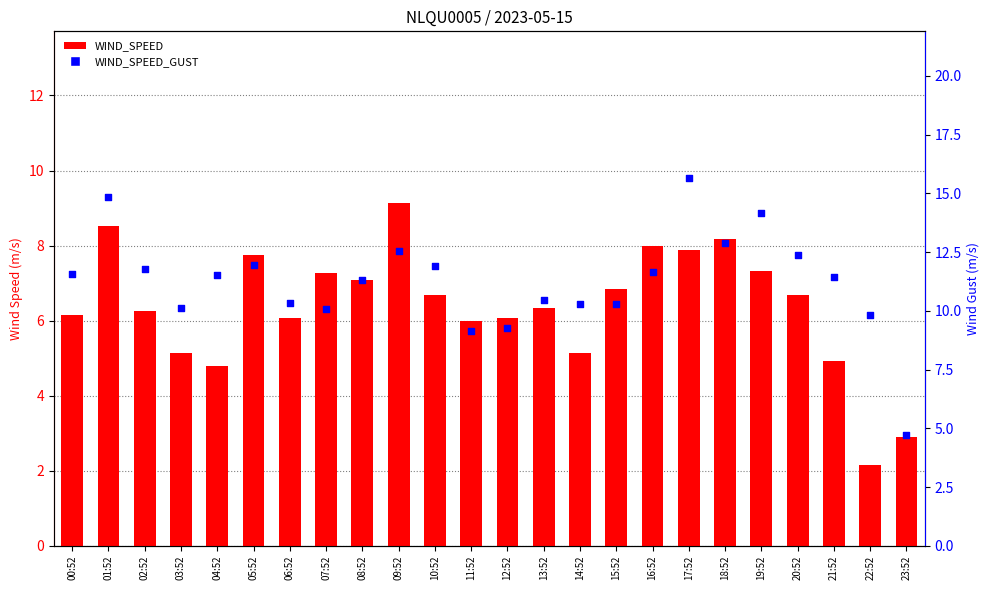

At which category is the sum across all series the highest?

17:52